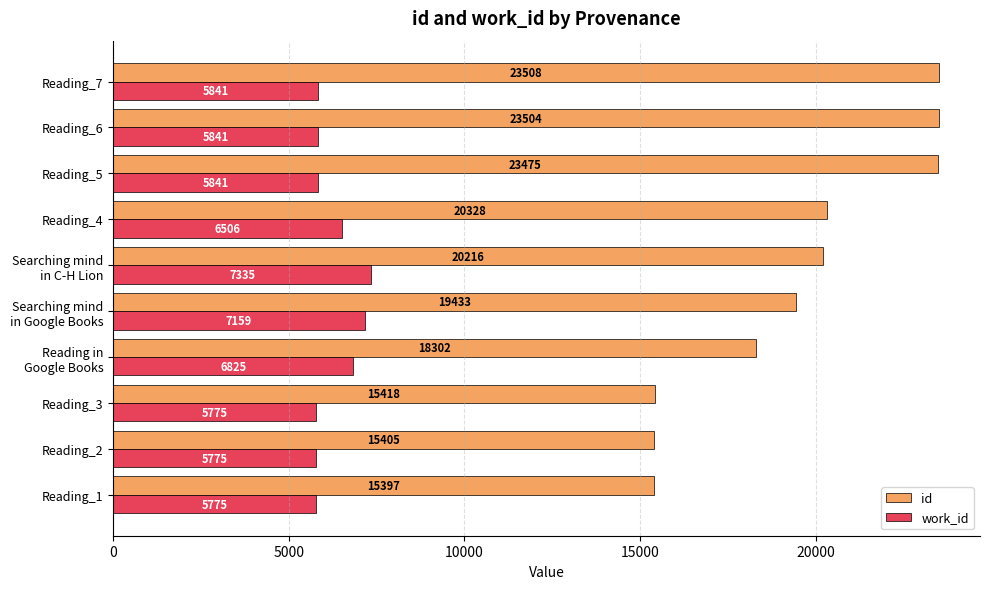

Which series has the largest range (max minus min)?

id